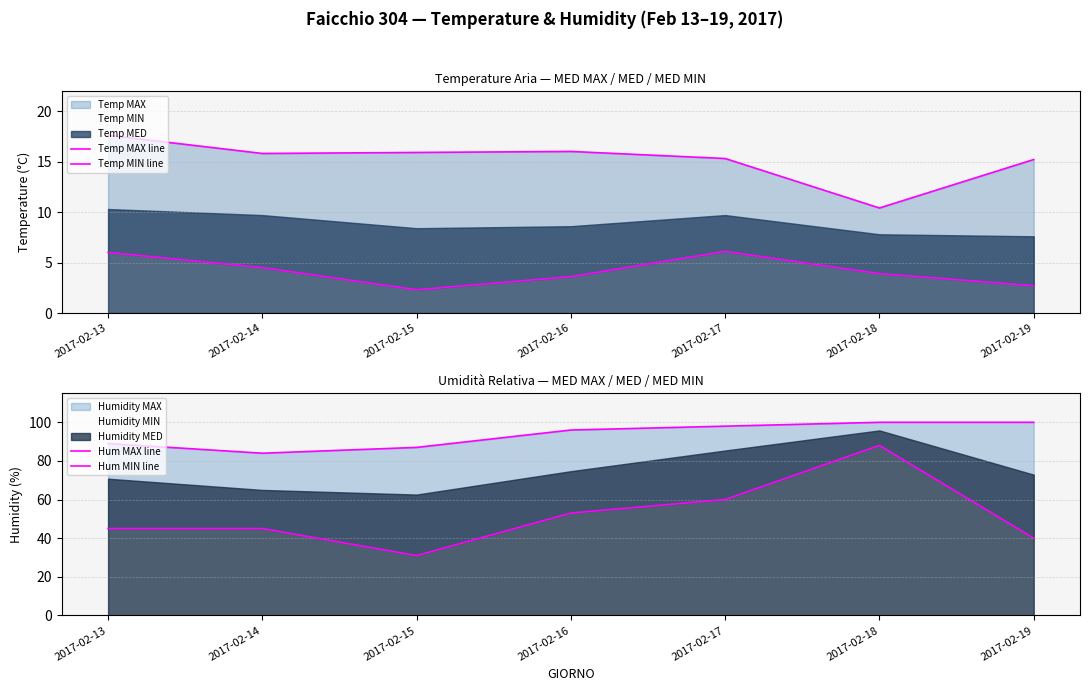

Where is the first local minimum for Hum MIN line?

2017-02-15